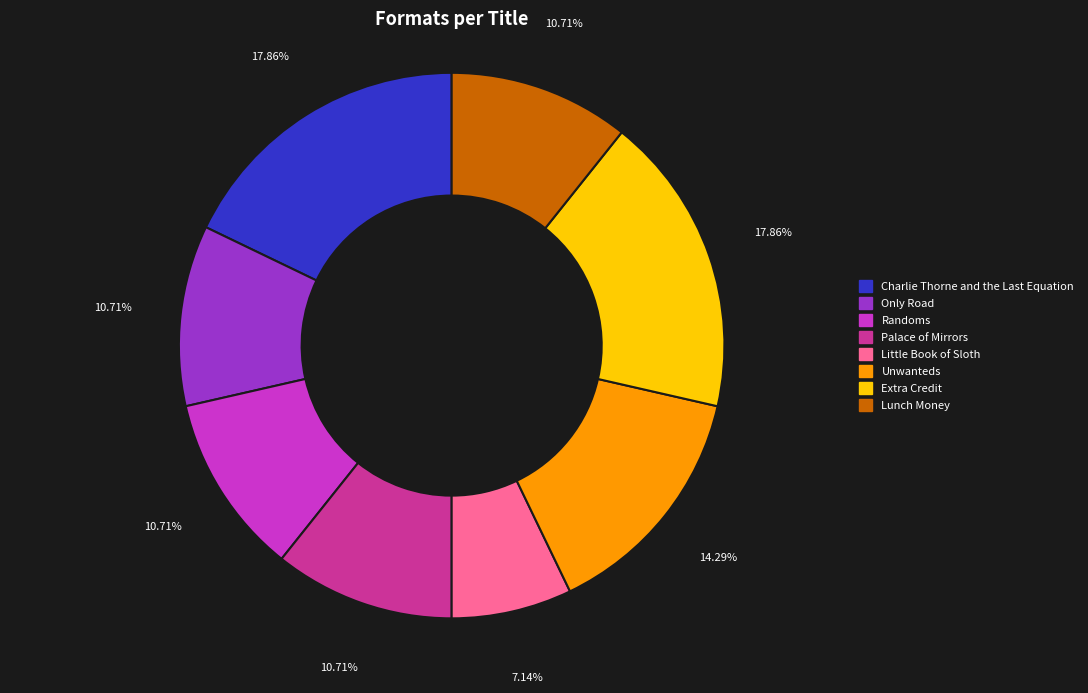

Count the number of slices in the pie.

8